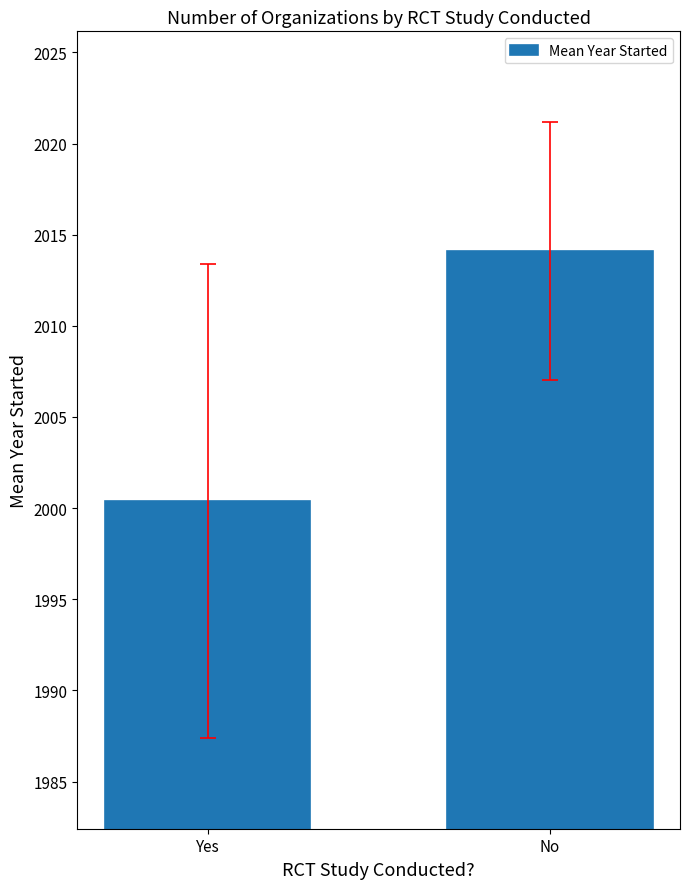

How many bars are there in total?

2